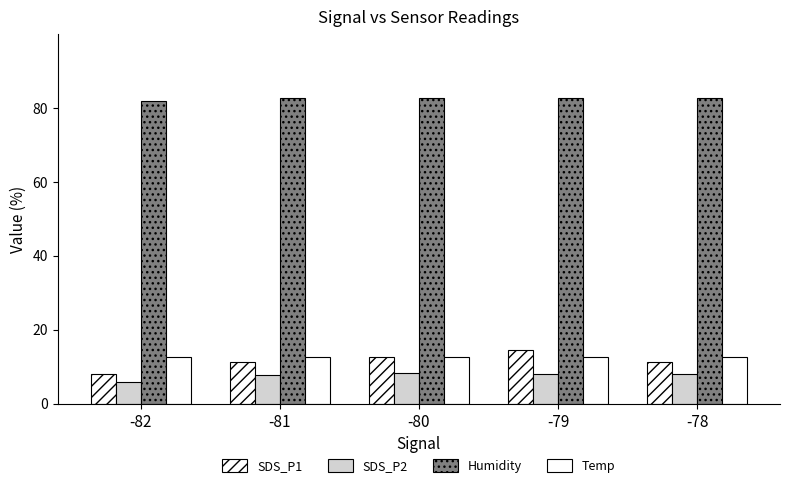

At -80, list the series in order from largest to smallest.

Humidity, SDS_P1, Temp, SDS_P2